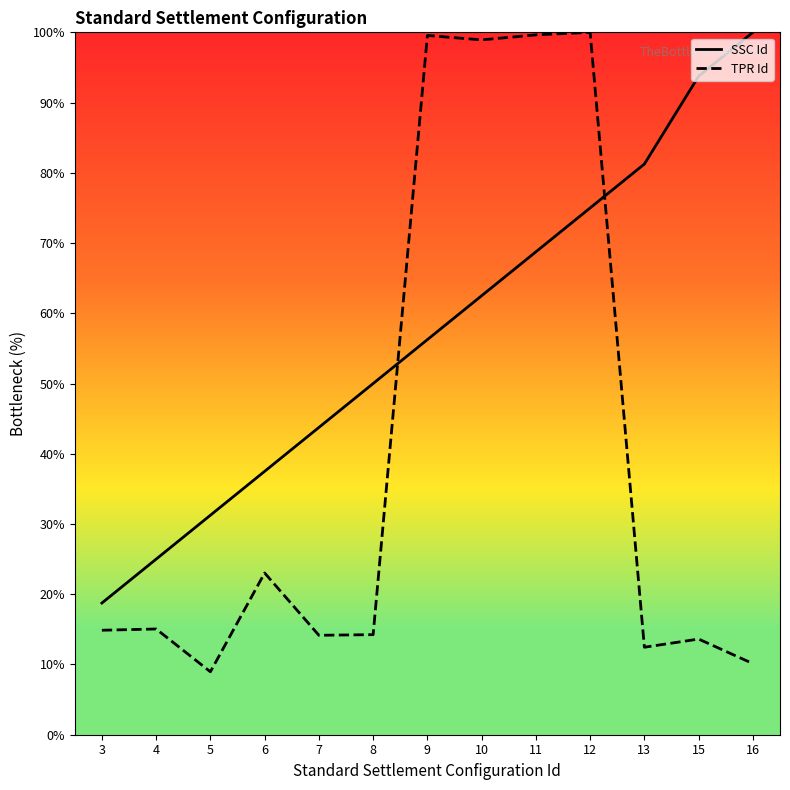

True or false: TPR Id has more than 0 interior local peaks.

True